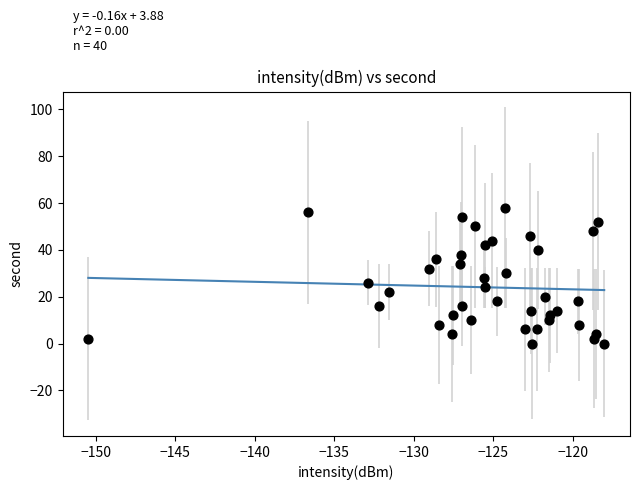

What is the range of Y values (max minus min)?

58